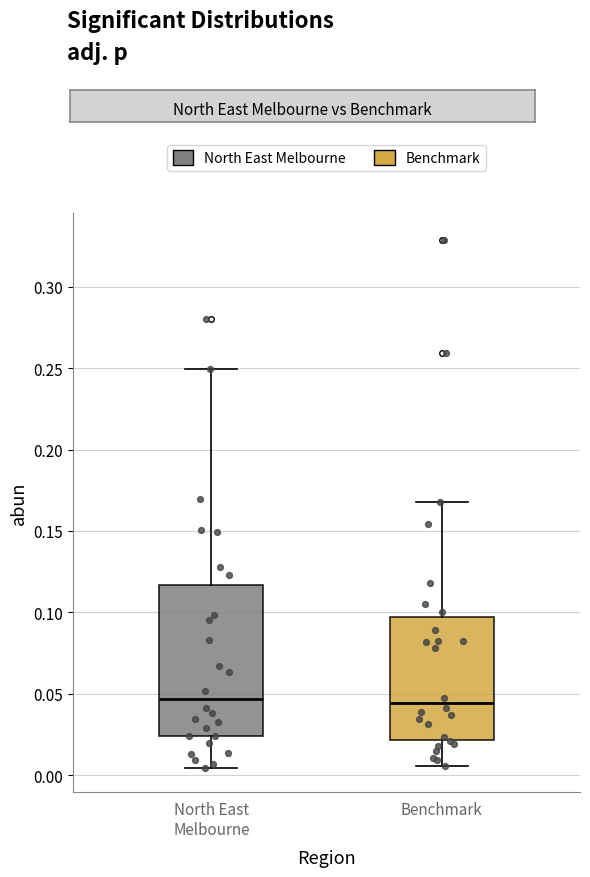

Which box is the tallest, from its lower edge to its upper edge?

North East Melbourne